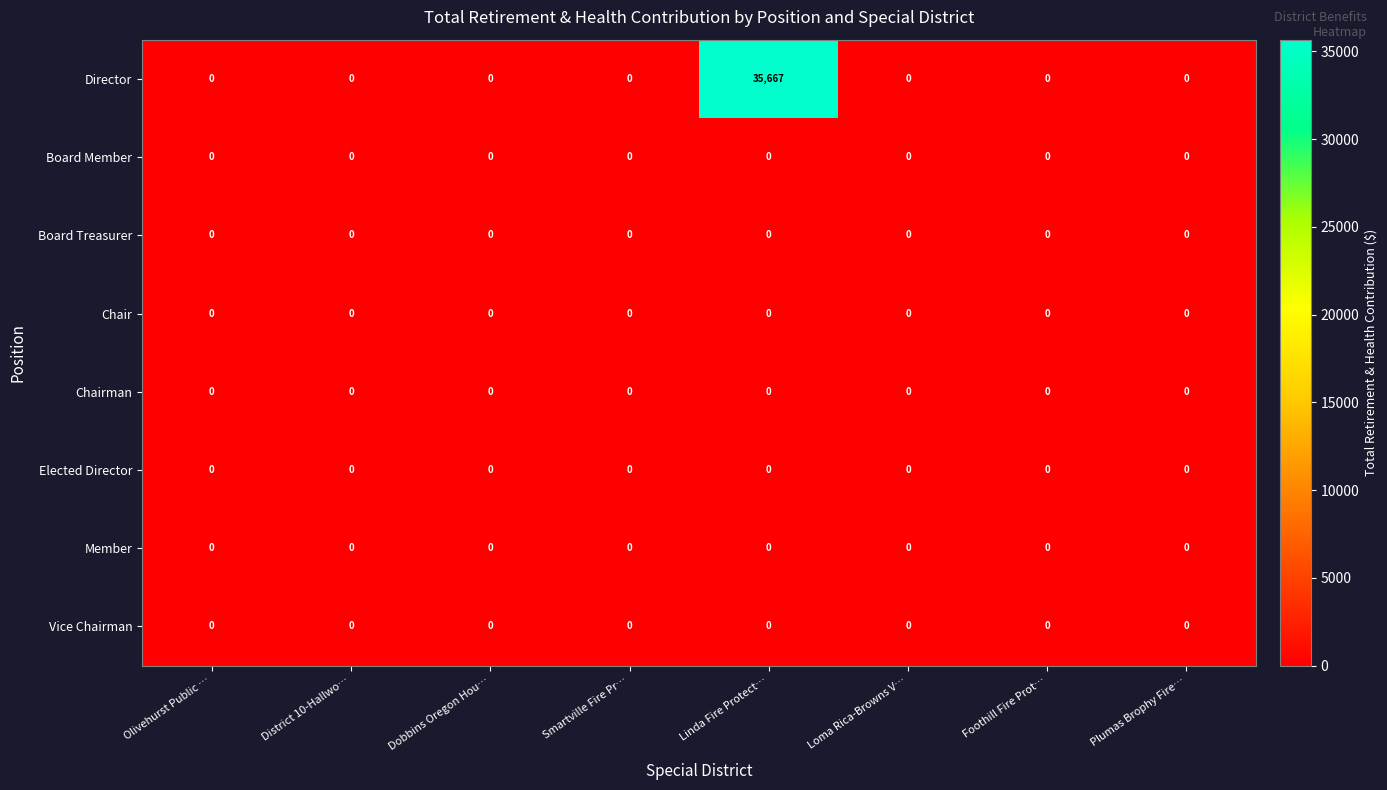

Which series changed the most between Linda Fire Protect… and Foothill Fire Prot…?

Director